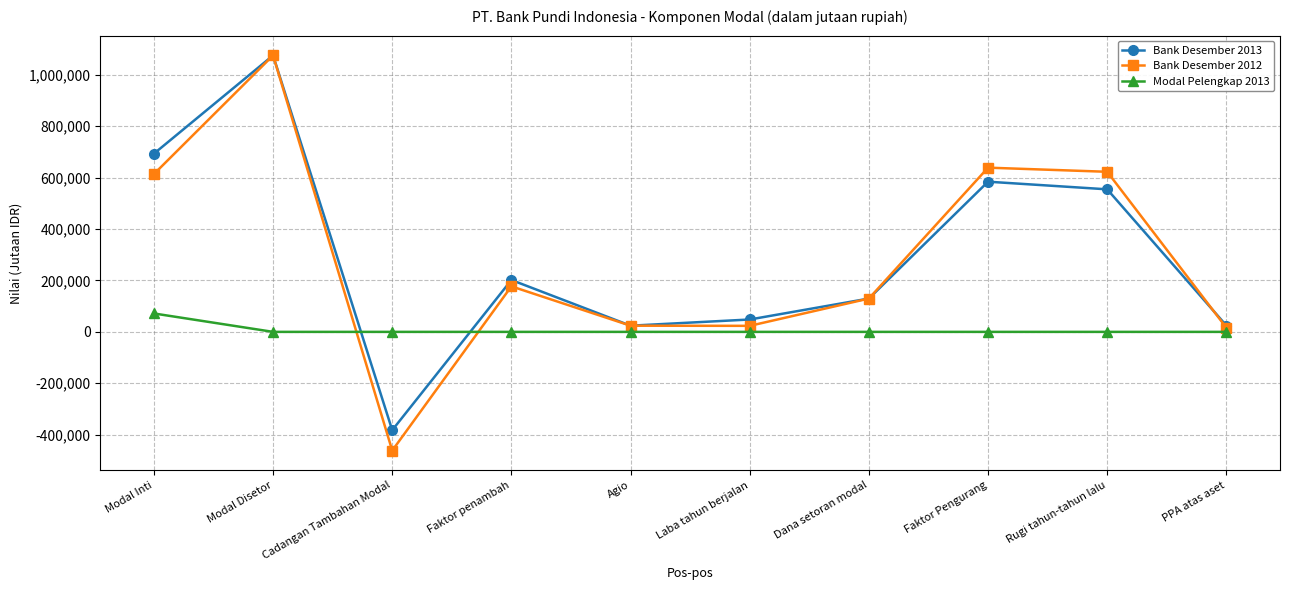

In Bank Desember 2012, how many points are higher than both neighbors (excluding endpoints)?

3